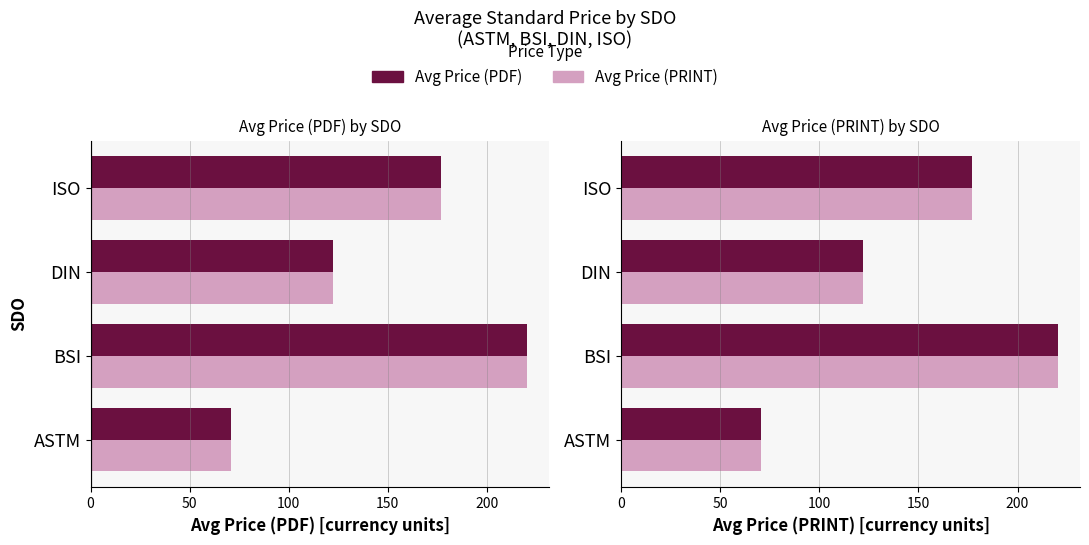

At ISO, list the series in order from largest to smallest.

Avg Price (PDF), Avg Price (PRINT)